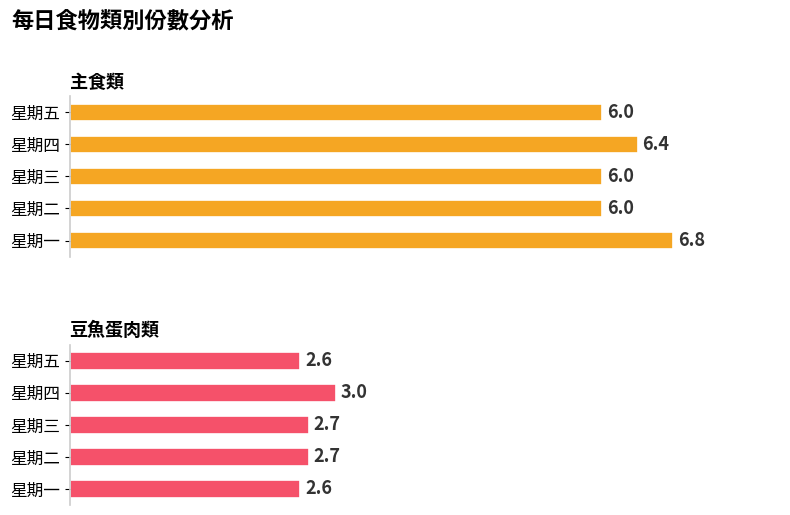

Where is 主食類 nearest to the value 6?

星期二